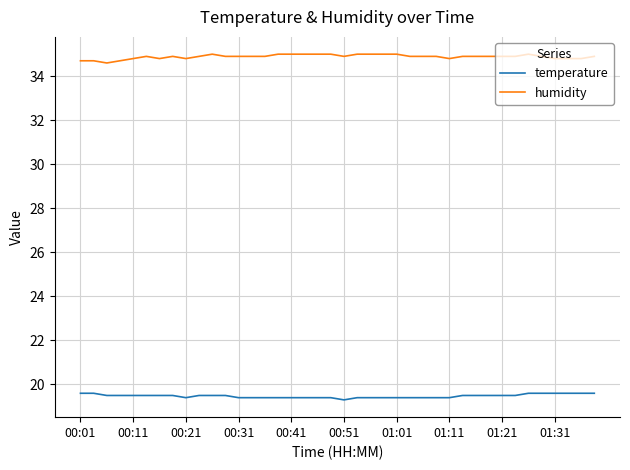

True or false: humidity and temperature cross at least once.

False